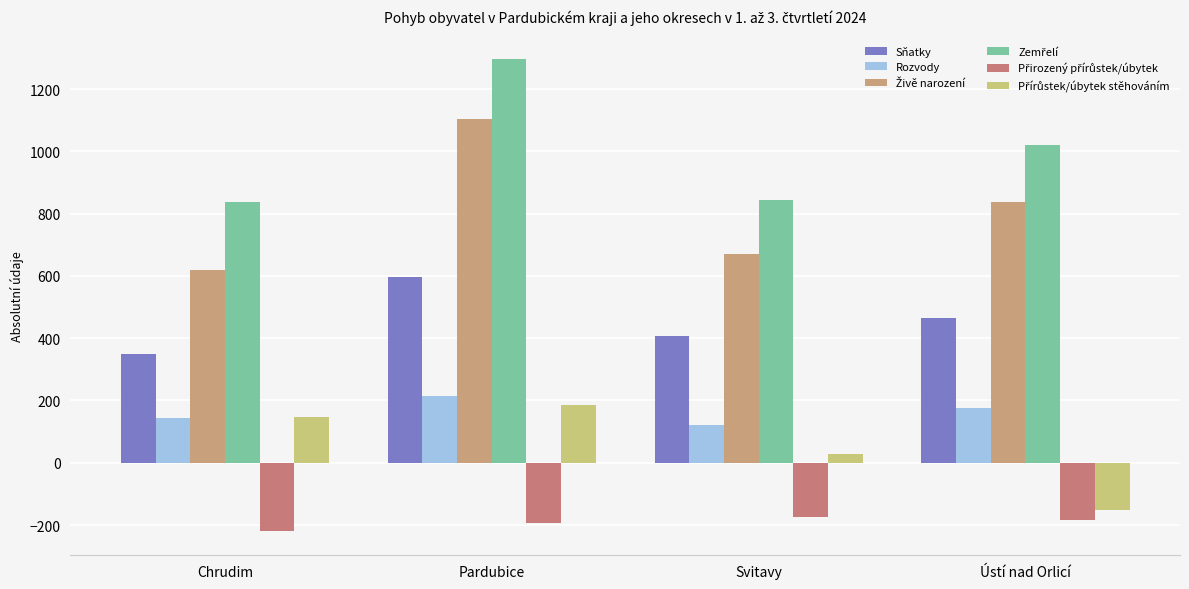

What is the label of the 3rd bar from the left?

Svitavy